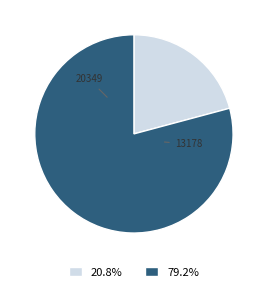

Does any single category account for the majority?

Yes